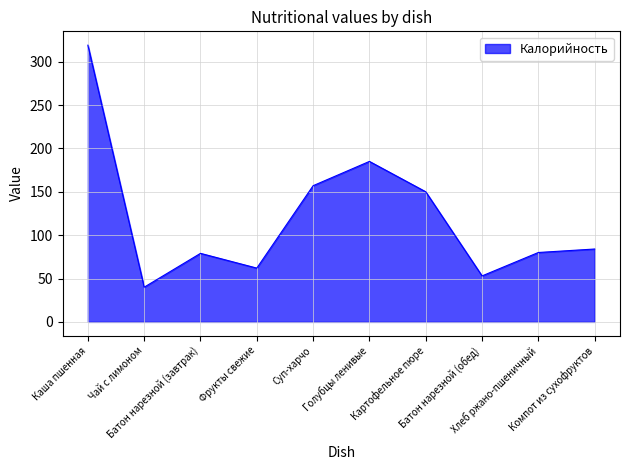

What is the difference between the maximum and minimum values?

279